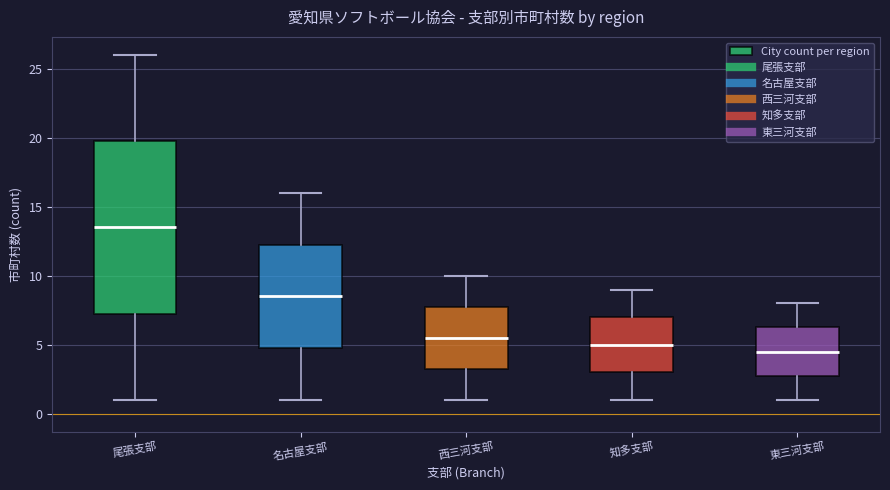

Where is the lower edge of the box for 知多支部 on the y-axis? The values are not printed on the chart, so give them approximately, as read against the axis.

3.0